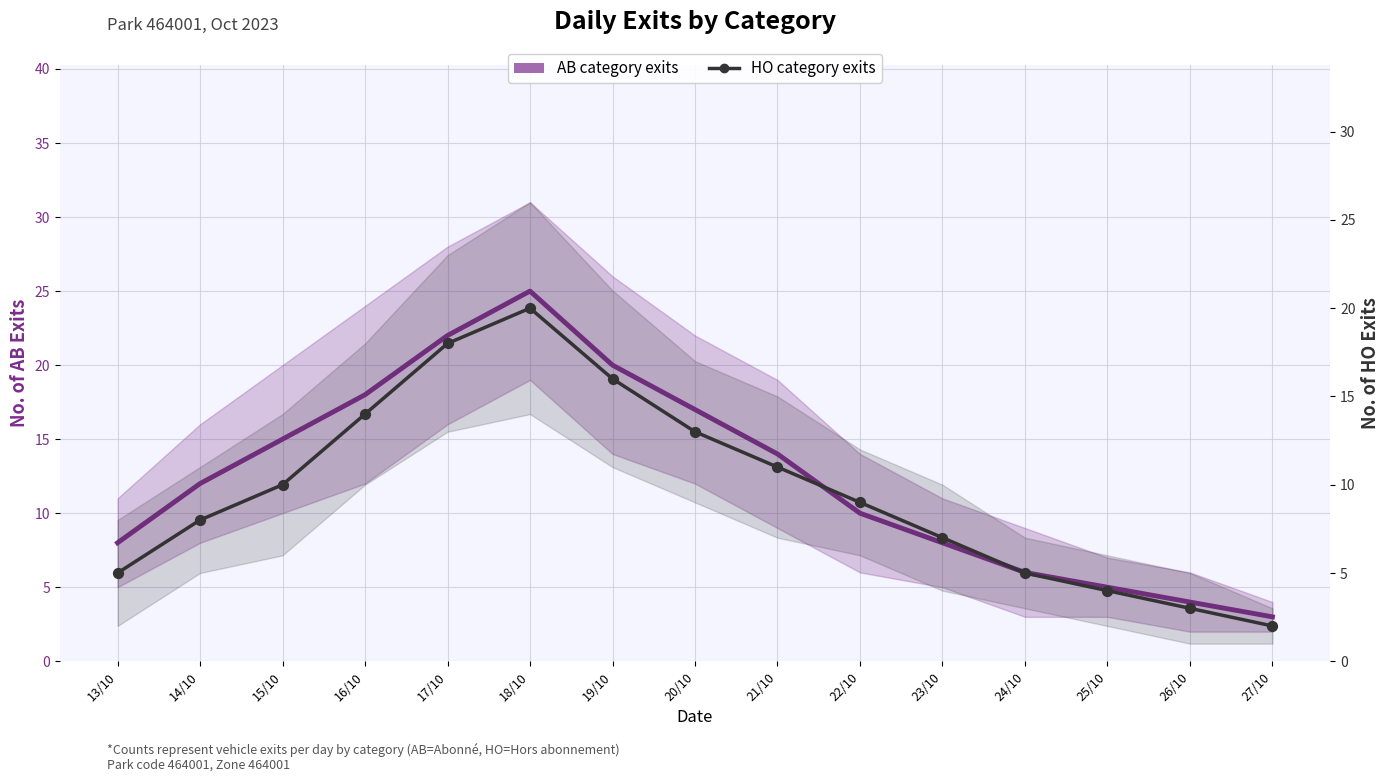

Is the value of HO category exits at 17/10 greater than the value of AB category exits at 23/10?

Yes